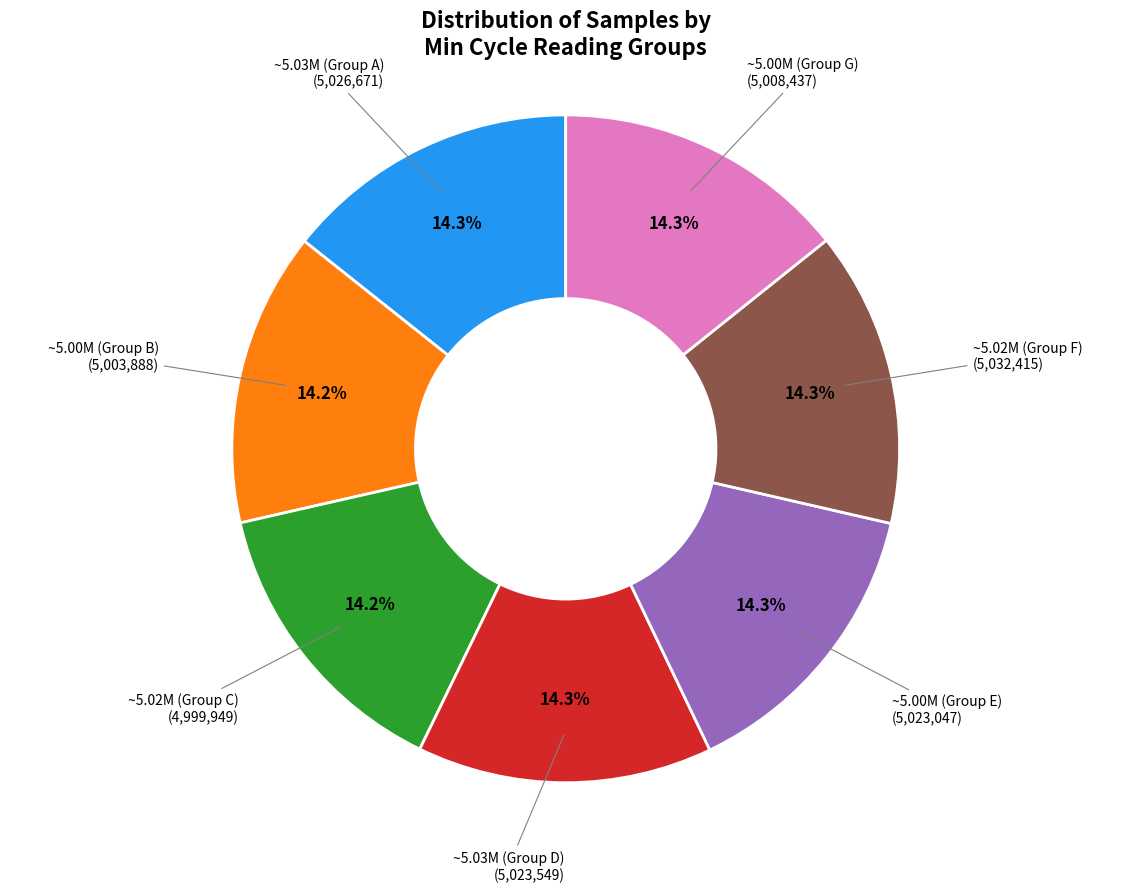

What is the ratio of the value at ~5.00M (Group B) to the value at ~5.03M (Group D)?

1.0